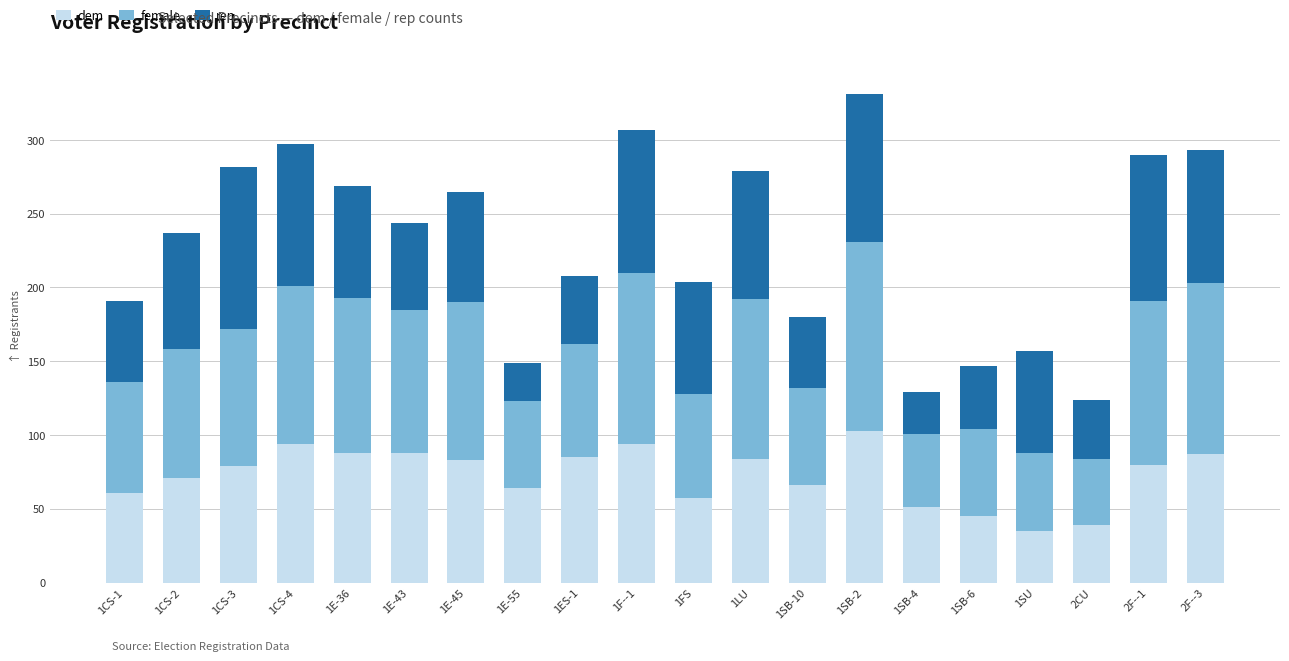

What is the minimum value for dem?

35